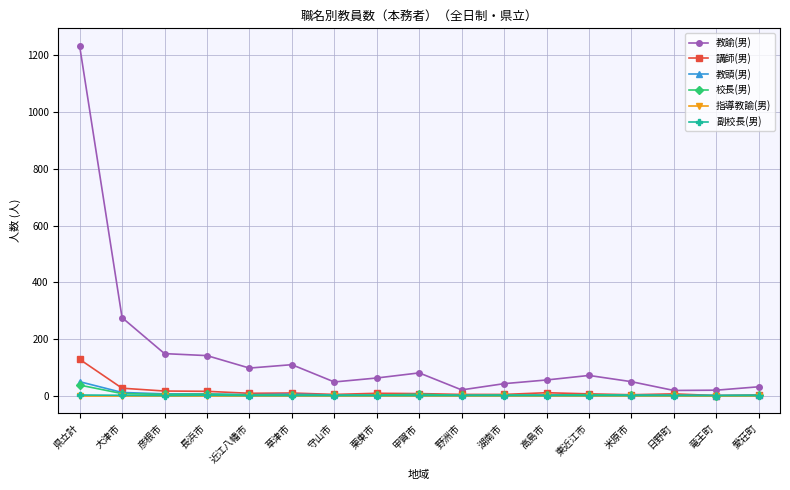

True or false: 講師(男) has more than 1 interior local peaks.

True